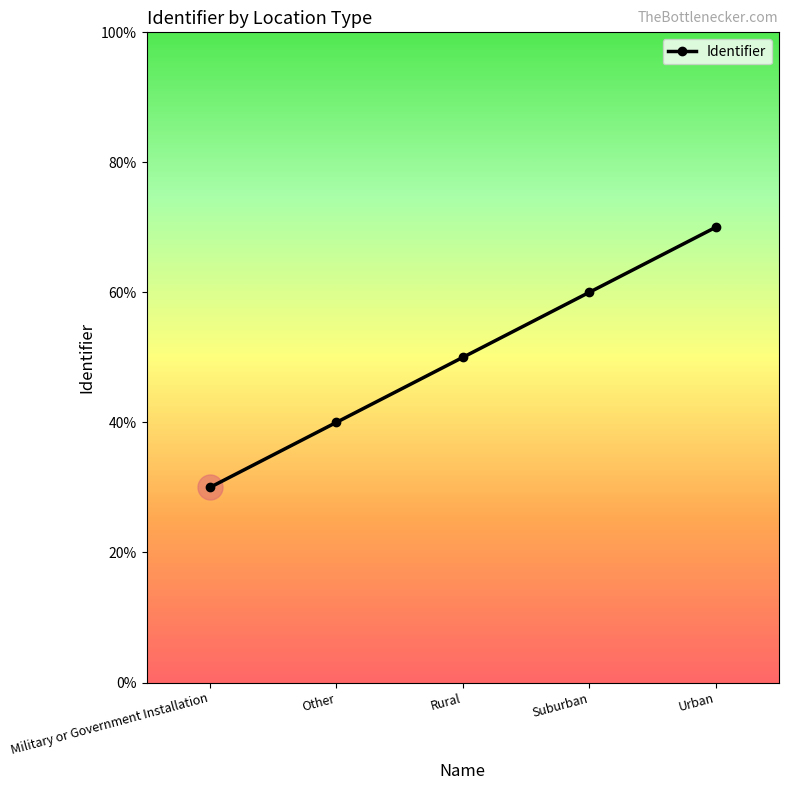

Reading left to right, list all the values displayed in this chart.

Military or Government Installation=6111	Other=6112	Rural=6113	Suburban=6114	Urban=6115